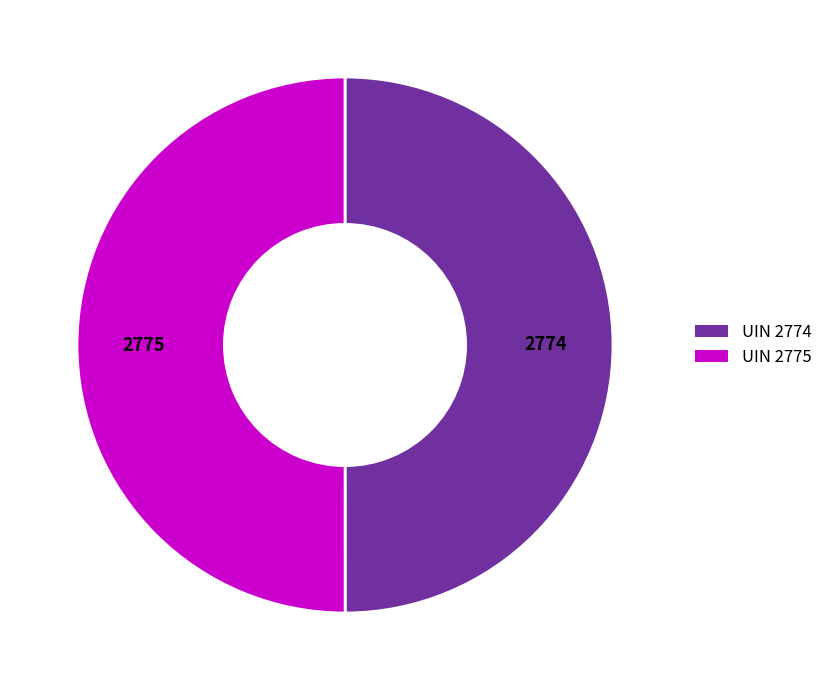

What is the ratio of the value at UIN 2775 to the value at UIN 2774?

1.0